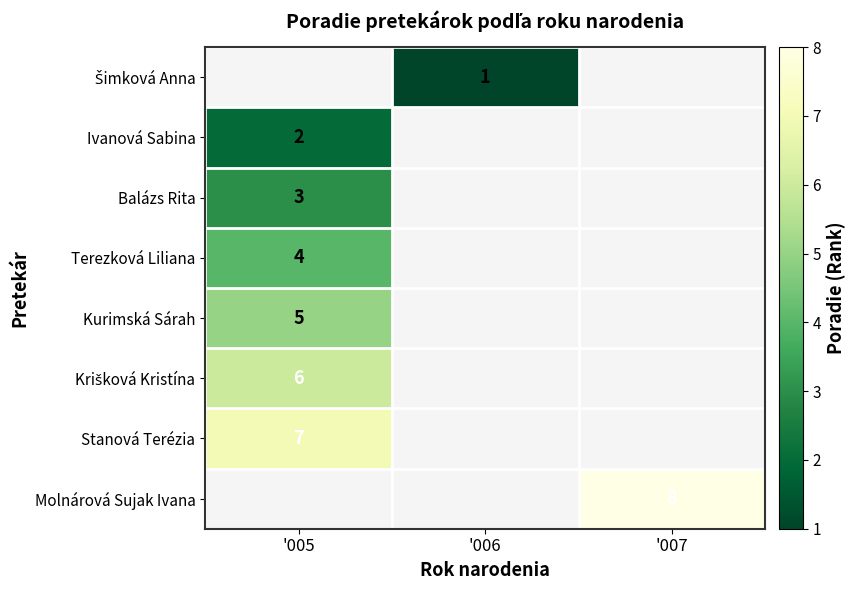

Which series has the widest spread of values?

Molnárová Sujak Ivana